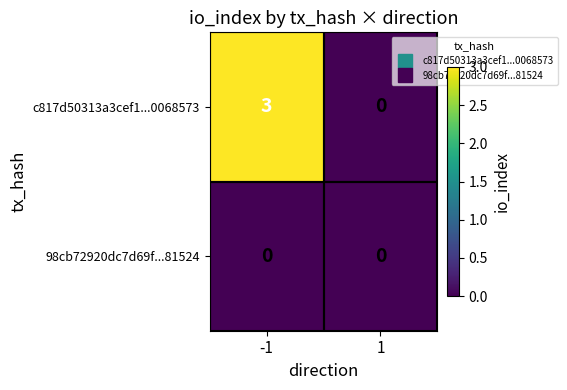

Which series has the largest total across all categories?

c817d50313a3cef1...0068573